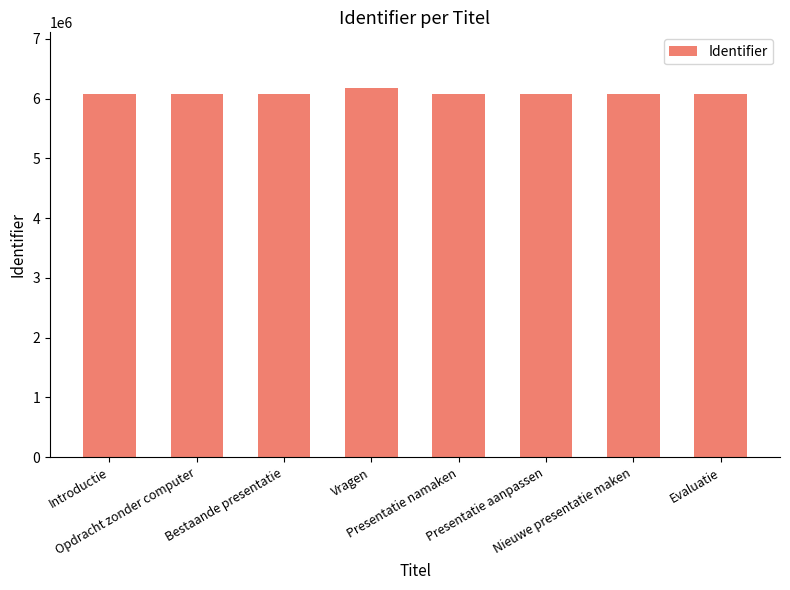

What is the value of the 1st bar from the left?

6074547